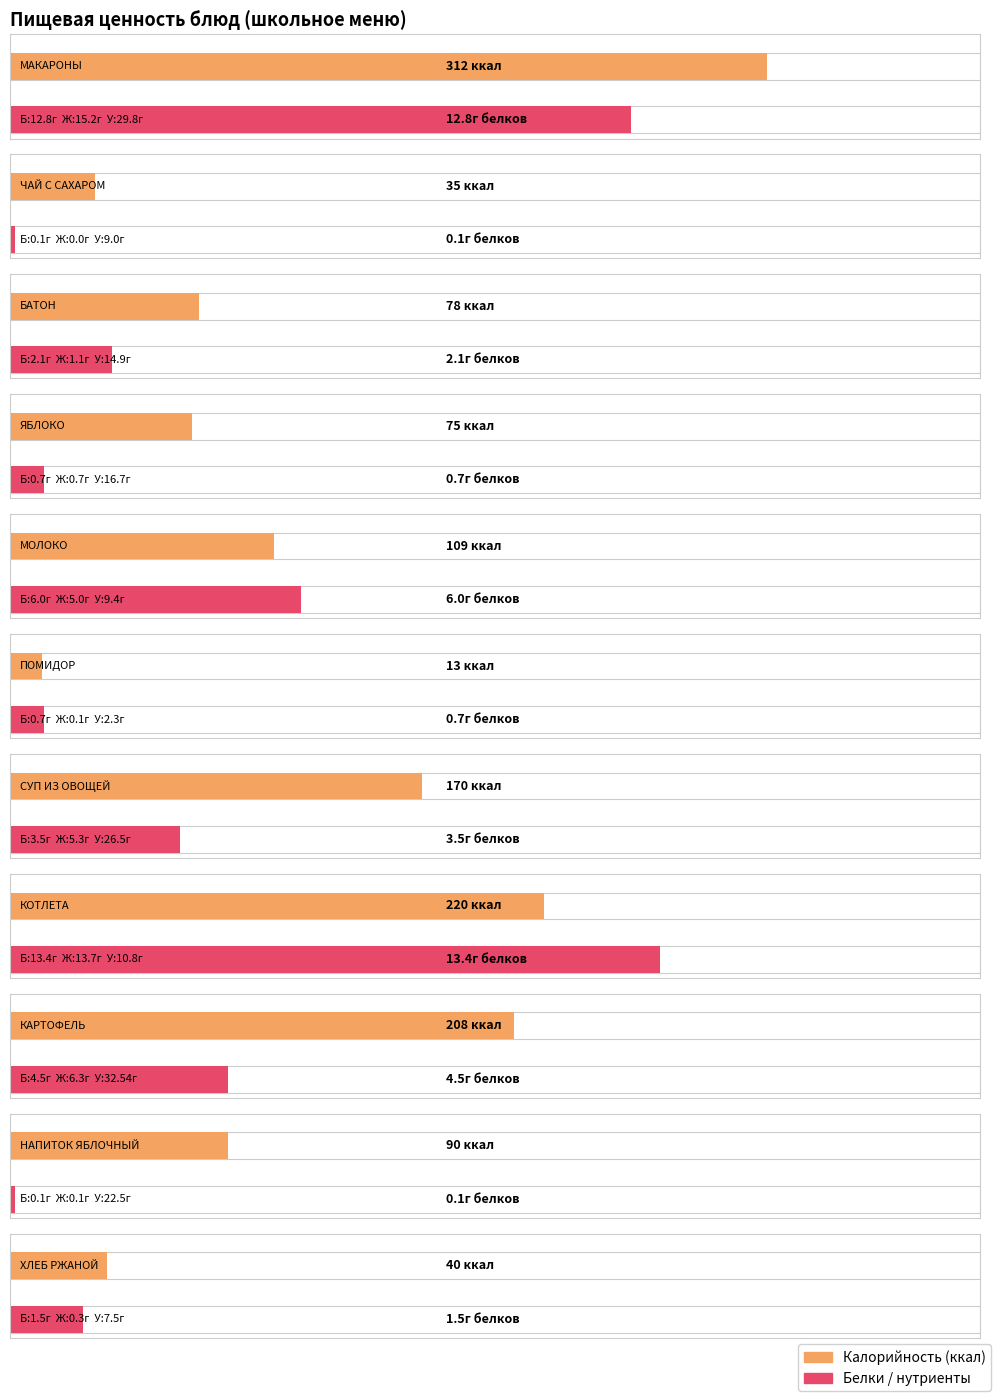

The value of Калорийность at МАКАРОНЫ is 312.0. True or false?

True